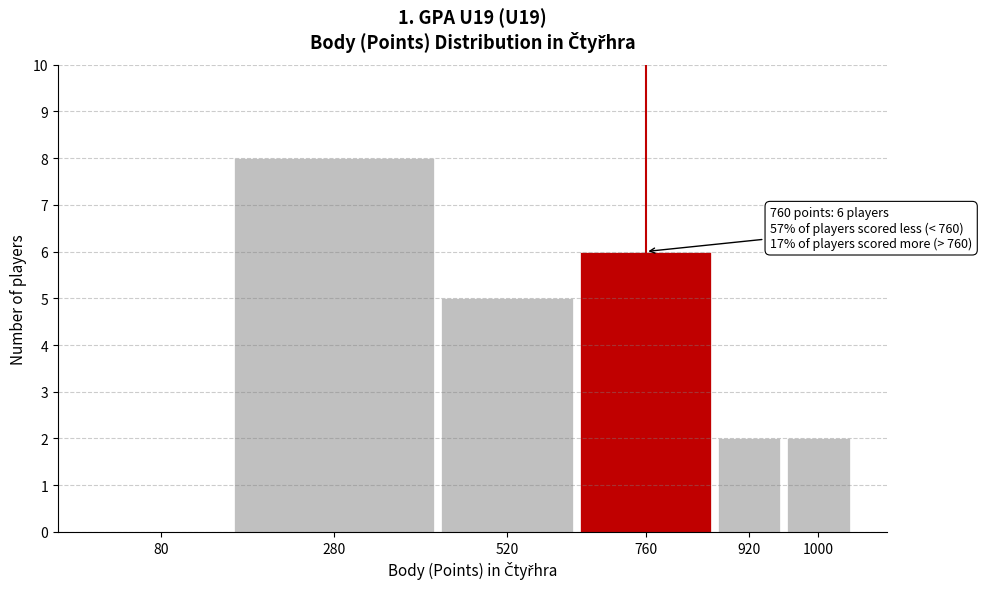

Reading right to left, extract all data points from this chart.

1000=2	920=2	760=6	520=5	280=8	80=0